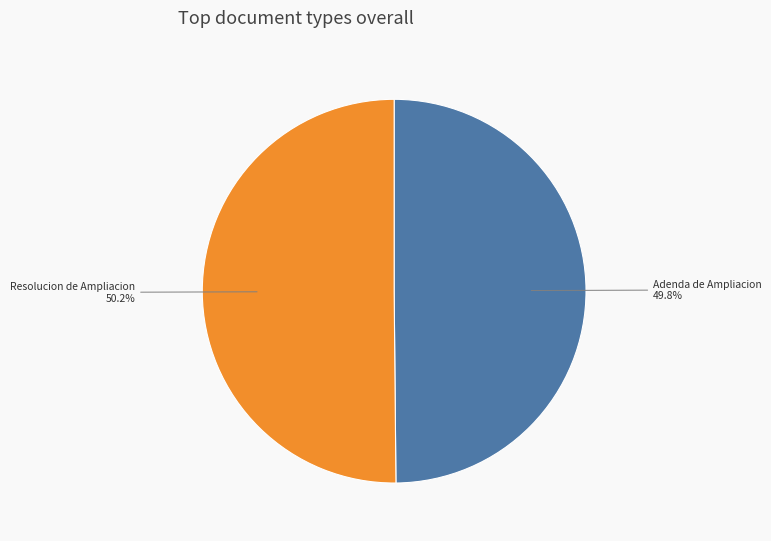

The Resolucion de Ampliacion slice represents 58% of the pie. True or false?

False